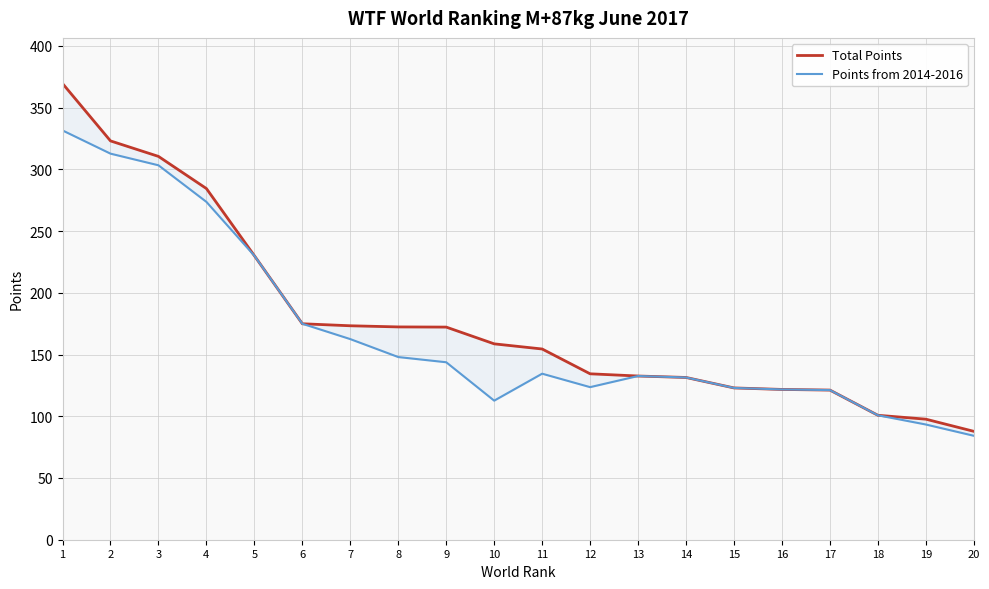

True or false: Total Points and Points from 2014-2016 cross at least once.

False